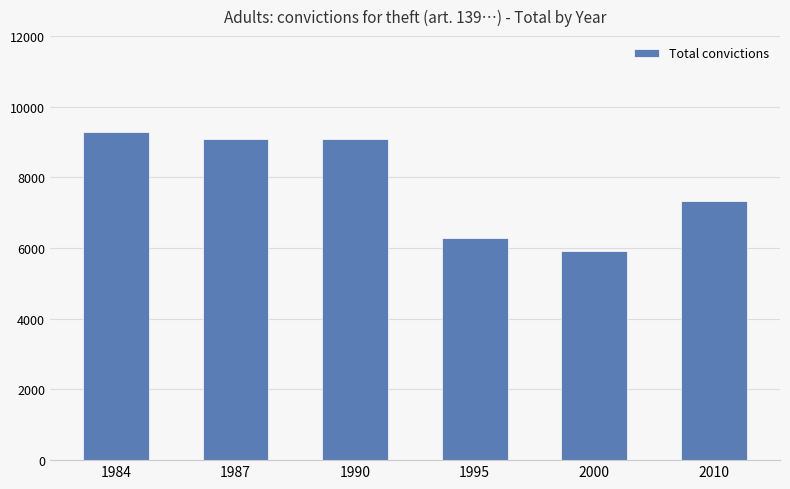

What is the greatest value displayed?

9298